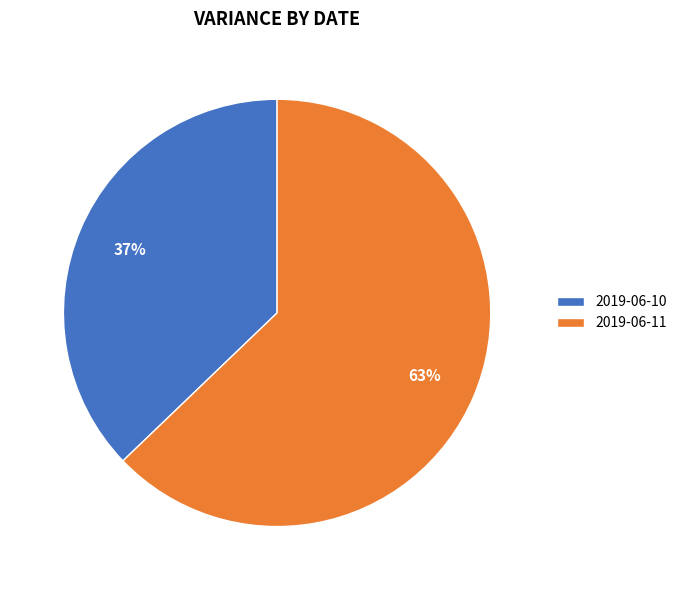

Which slice is the smallest?

2019-06-10